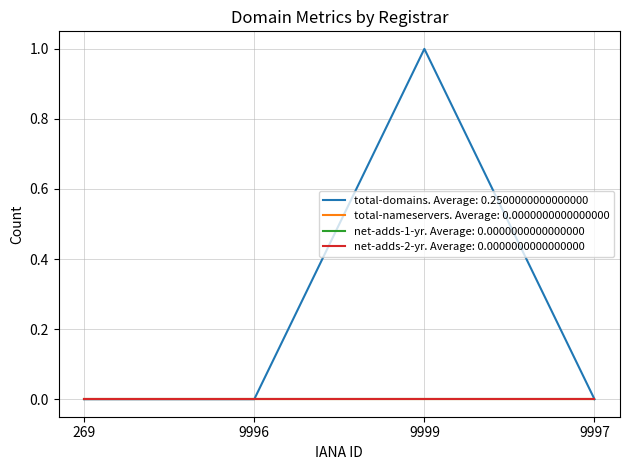

Does the chart display data point markers on the line(s)?

No